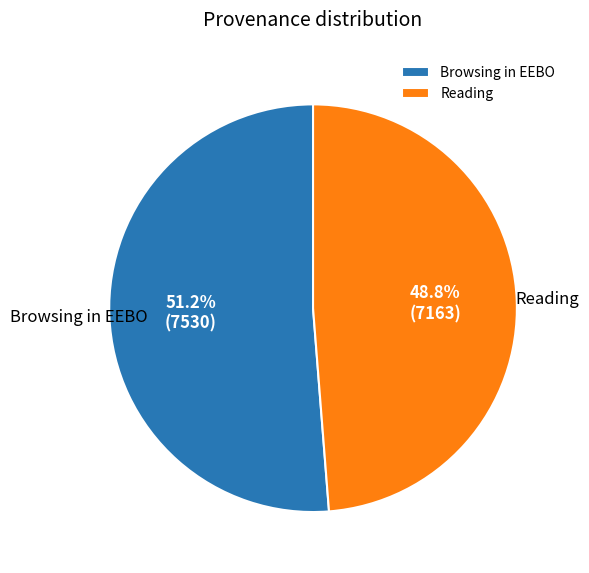

How many slices are in this pie chart?

2